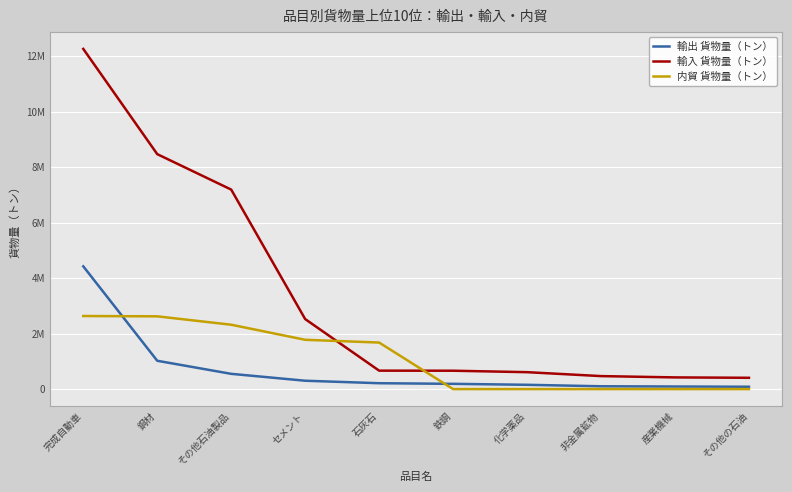

What is the difference between the maximum and minimum values in the 輸出 貨物量（トン） series?

4339971.1